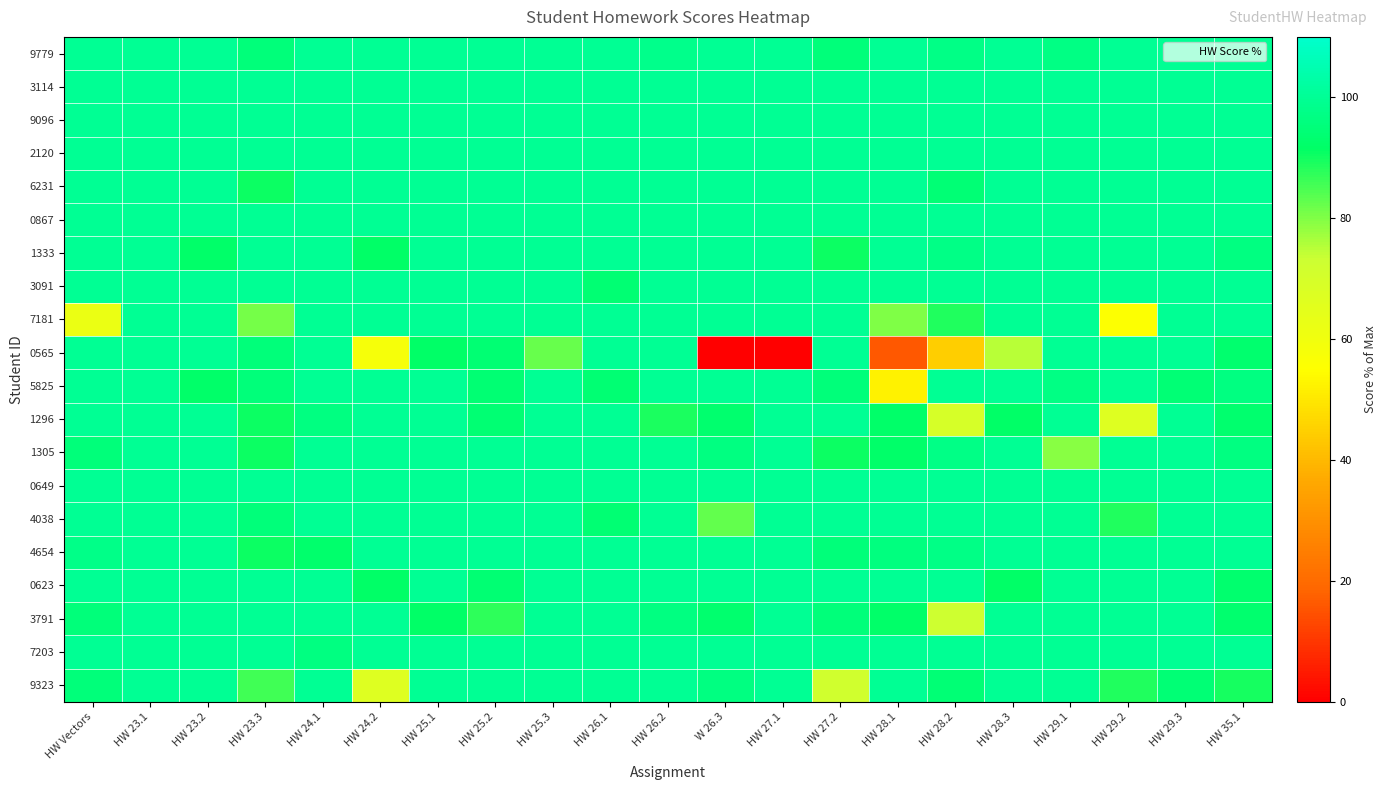

Which series has the widest spread of values?

0565